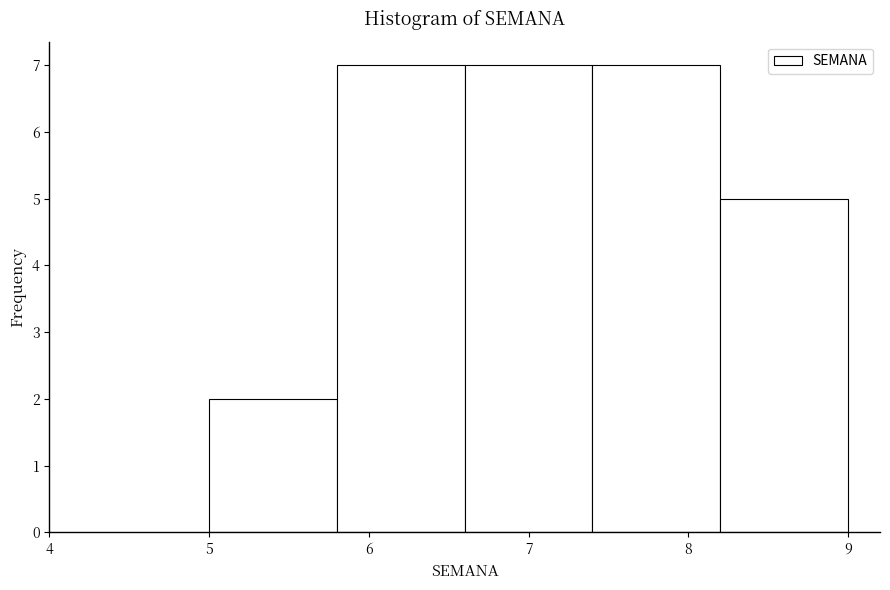

Reading left to right, list every bar in this chart as the range it spans on the x-axis followed by its height. The values are not printed on the chart, so give them approximately, as read against the axis.

5.0 to 5.8: 2
5.8 to 6.6: 7
6.6 to 7.4: 7
7.4 to 8.2: 7
8.2 to 9.0: 5